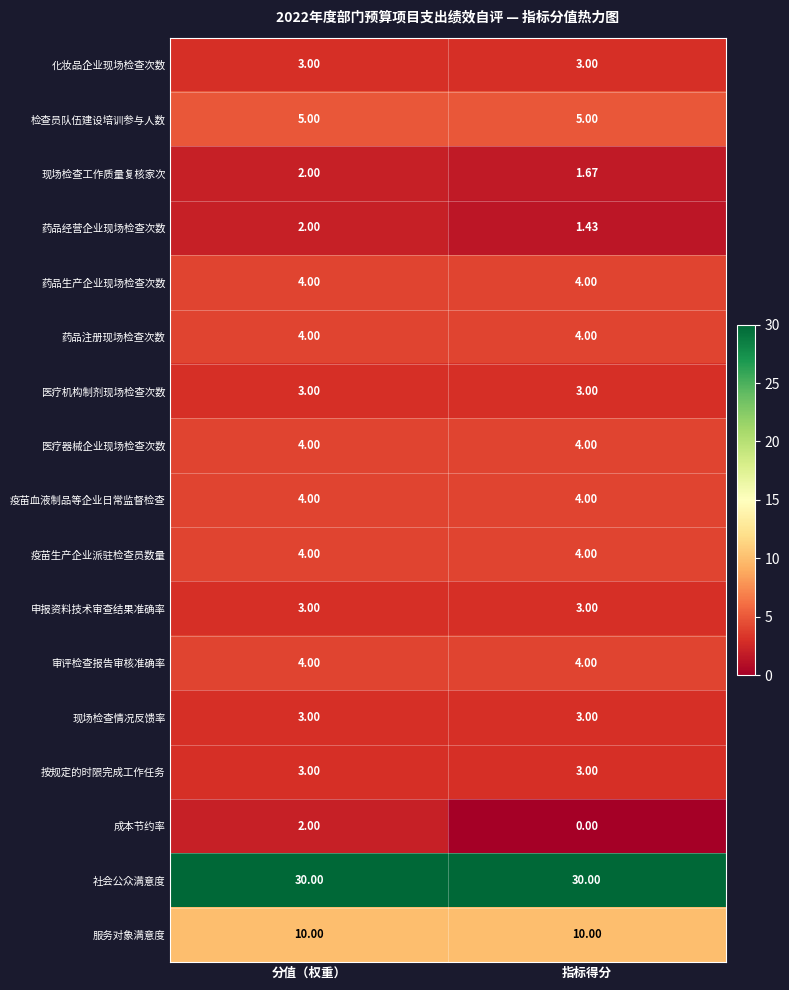

What is the difference between the highest and lowest values at 指标得分?

30.0